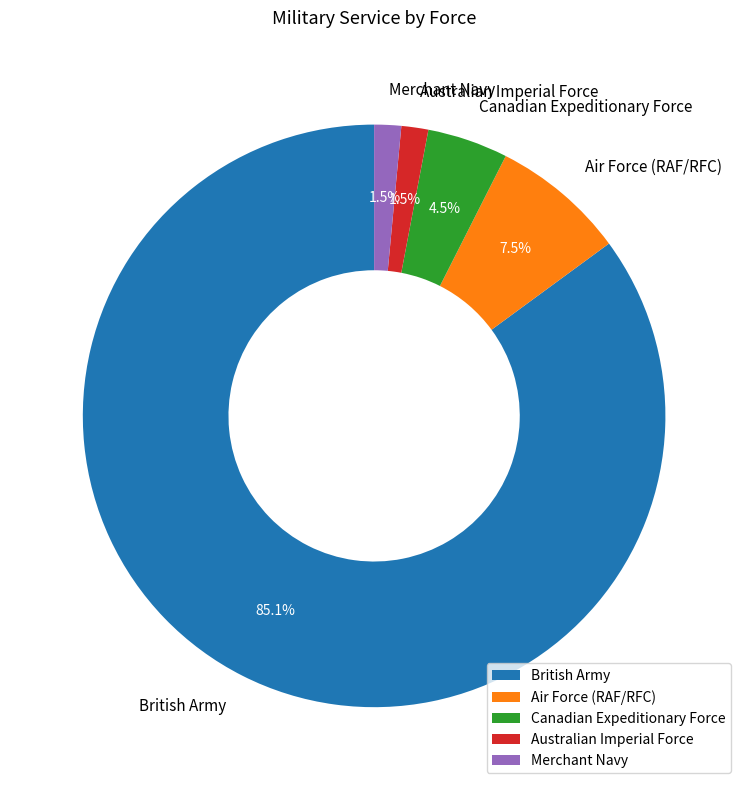

Which category accounts for the majority?

British Army